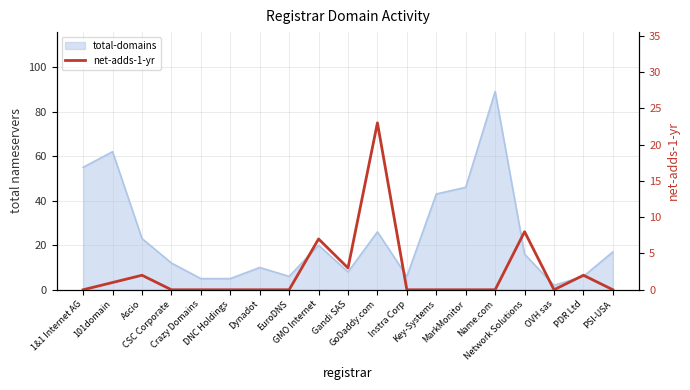

List the labels in order of value, smallest first.

1&1 Internet AG, CSC Corporate, Crazy Domains, DNC Holdings, Dynadot, EuroDNS, Instra Corp, Key-Systems, MarkMonitor, Name.com, OVH sas, PSI-USA, 101domain, Ascio, PDR Ltd, Gandi SAS, GMO Internet, Network Solutions, GoDaddy.com